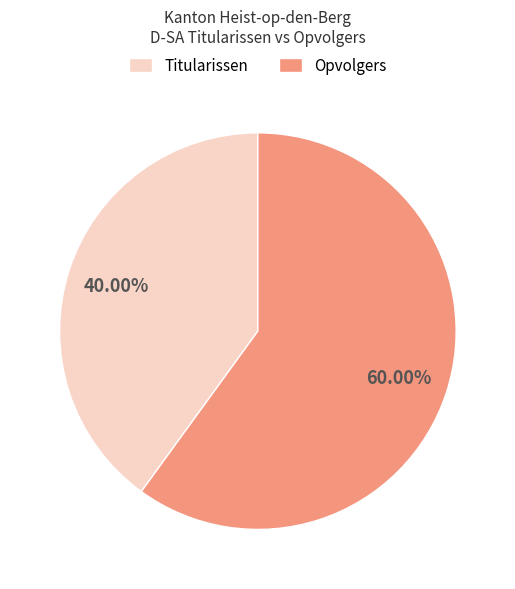

To the nearest percent, what is the difference between the largest and smallest slice percentages?

20%